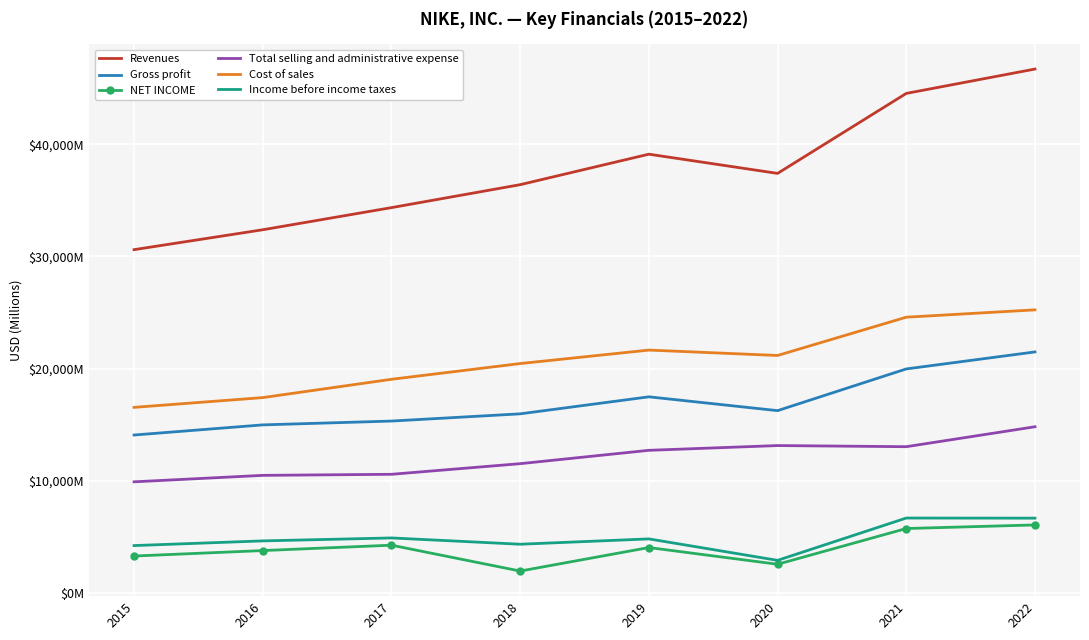

What are all the series names shown in the legend?

Revenues, Gross profit, NET INCOME, Total selling and administrative expense, Cost of sales, Income before income taxes